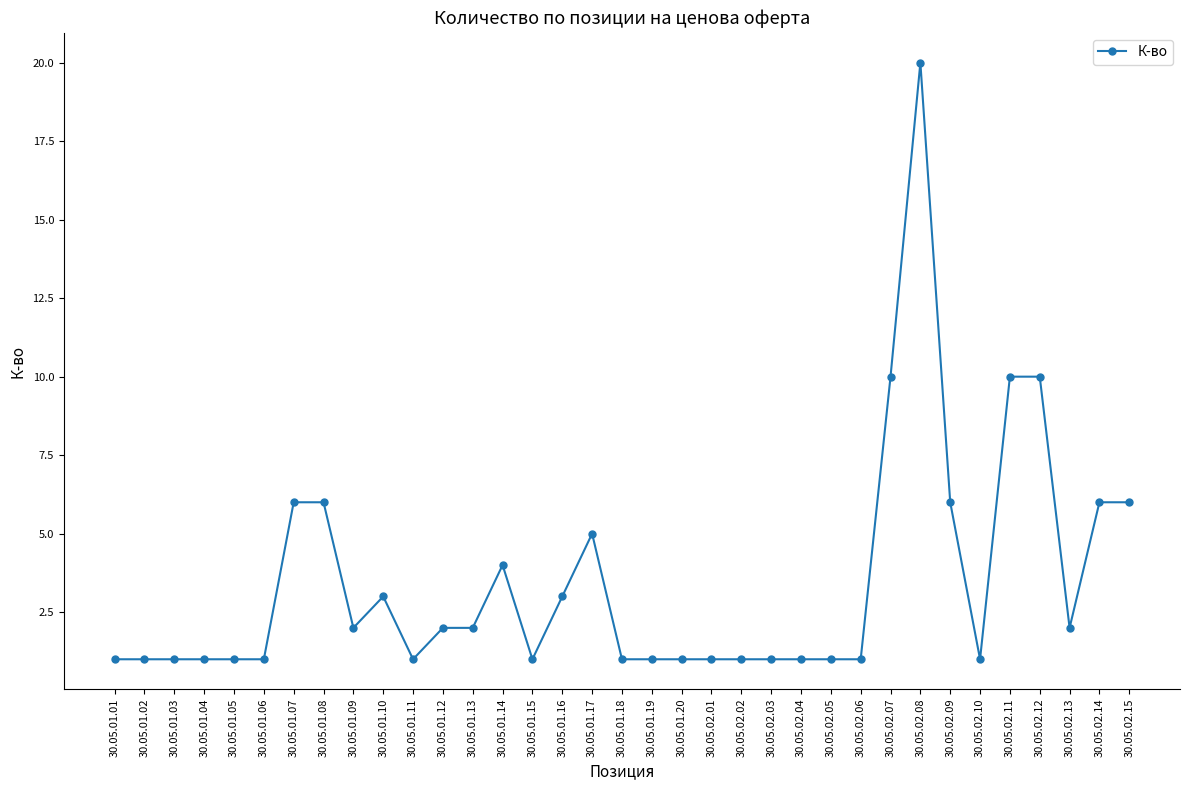

Which has a higher value, 30.05.02.04 or 30.05.02.11?

30.05.02.11